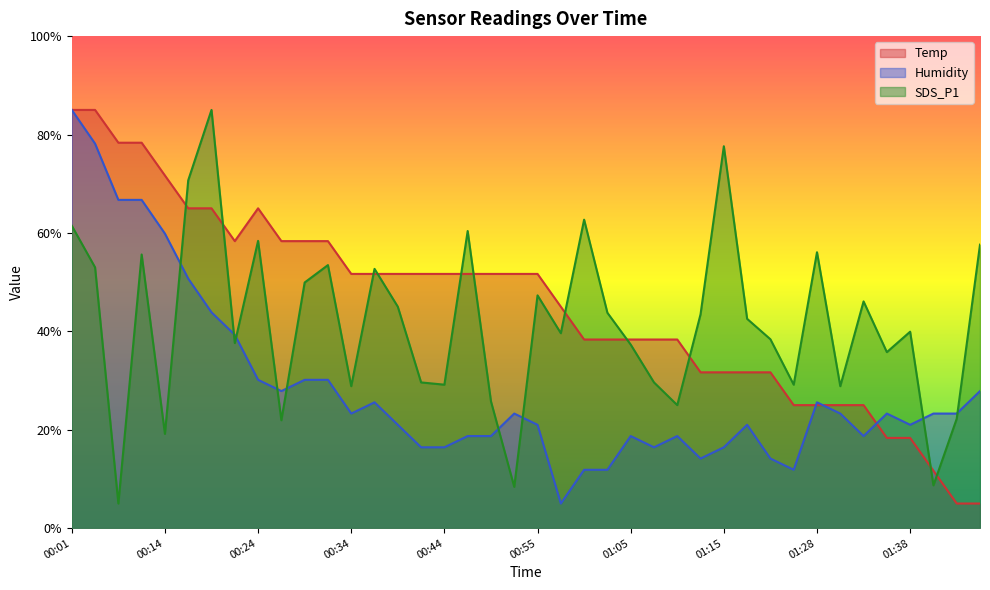

Between 01:07 and 00:44, which is larger?

00:44